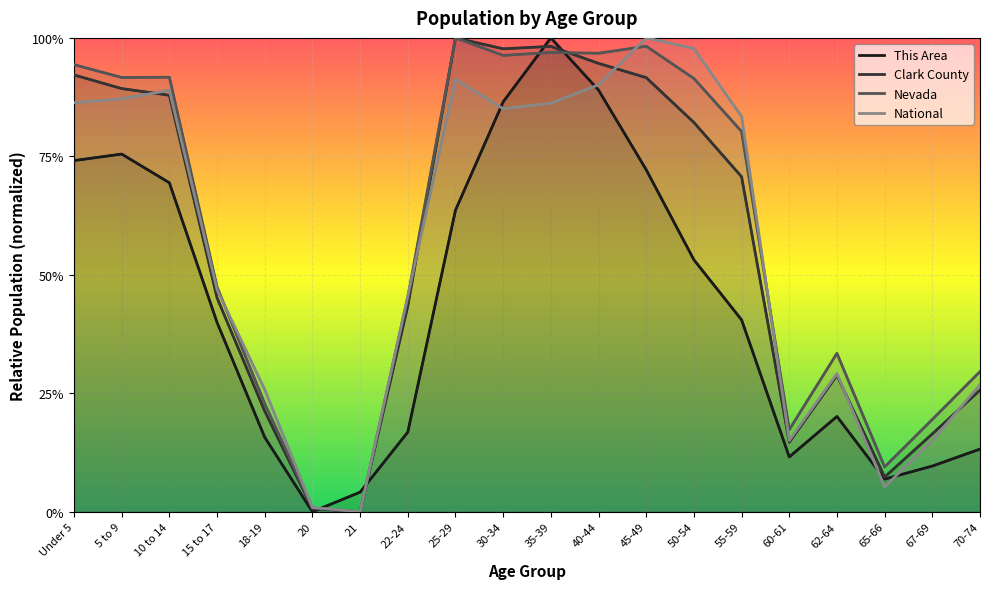

Reading left to right, transcribe all the data shown in this chart.

This Area: 0.7	0.8	0.7	0.4	0.2	0.0	0.0	0.2	0.6	0.9	1.0	0.9	0.7	0.5	0.4	0.1	0.2	0.1	0.1	0.1
Clark County: 0.9	0.9	0.9	0.5	0.2	0.0	0.0	0.4	1.0	1.0	1.0	0.9	0.9	0.8	0.7	0.1	0.3	0.1	0.2	0.3
Nevada: 0.9	0.9	0.9	0.5	0.2	0.0	0.0	0.5	1.0	1.0	1.0	1.0	1.0	0.9	0.8	0.2	0.3	0.1	0.2	0.3
National: 0.9	0.9	0.9	0.5	0.3	0.0	0.0	0.5	0.9	0.9	0.9	0.9	1.0	1.0	0.8	0.2	0.3	0.1	0.2	0.3